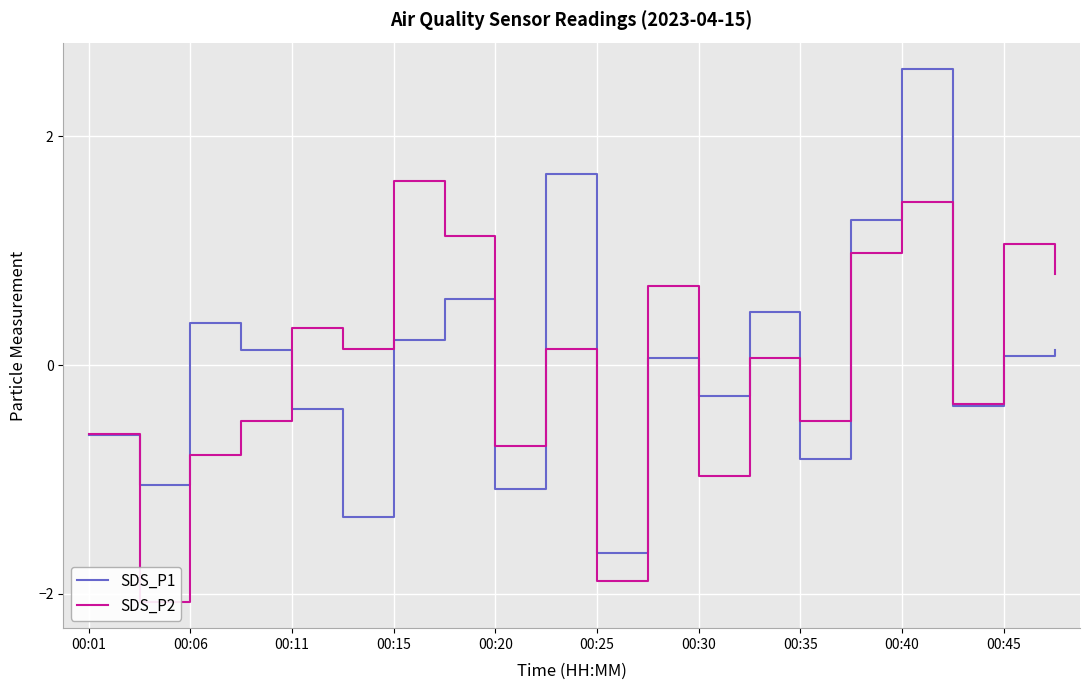

Rank the series by their maximum value, from lowest to highest.

SDS_P2, SDS_P1